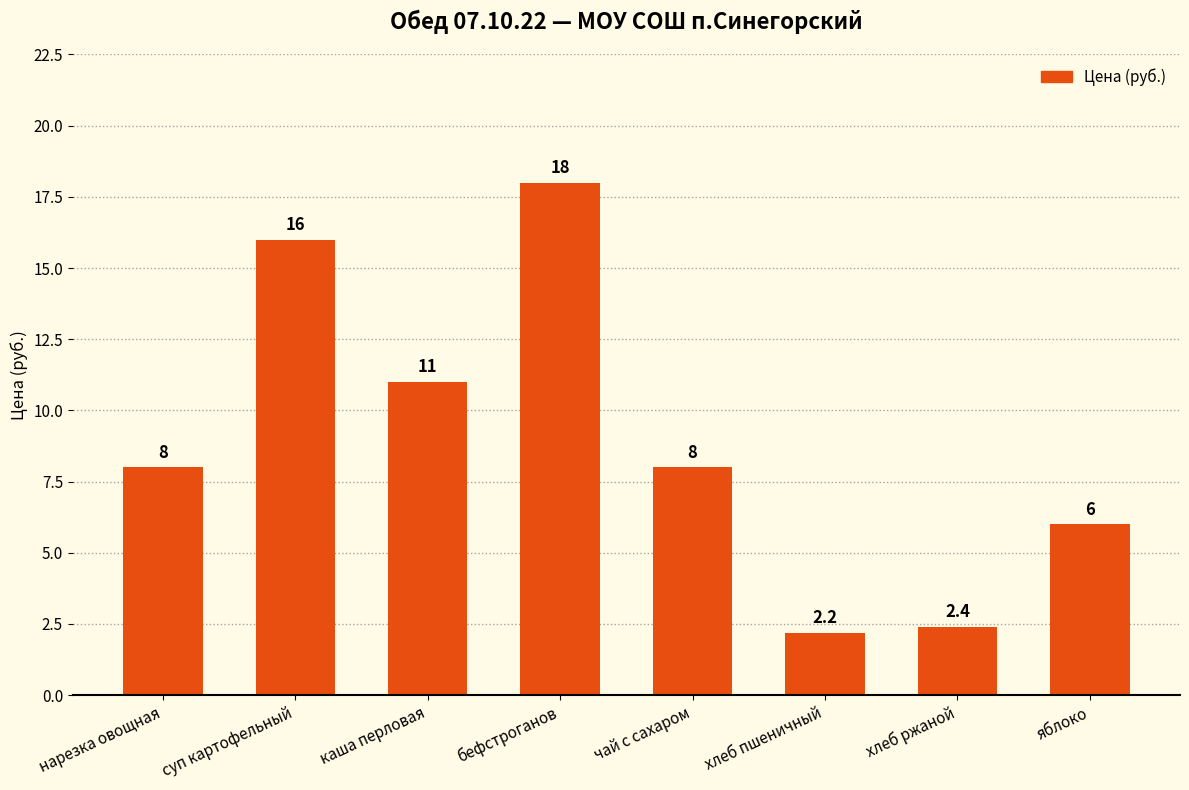

Reading left to right, what are all the values shown in this chart?

8.0	16.0	11.0	18.0	8.0	2.2	2.4	6.0